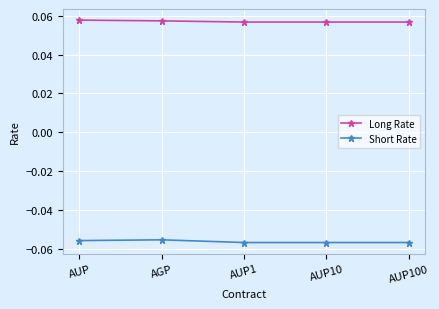

What is the label of the 5th point from the left?

AUP100